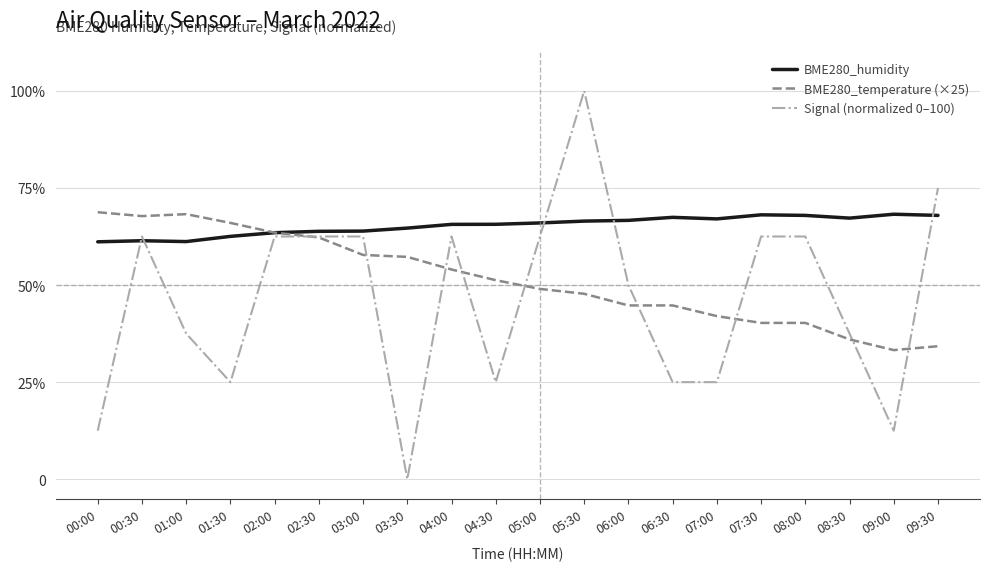

Is this an area chart (filled region under the line)?

No